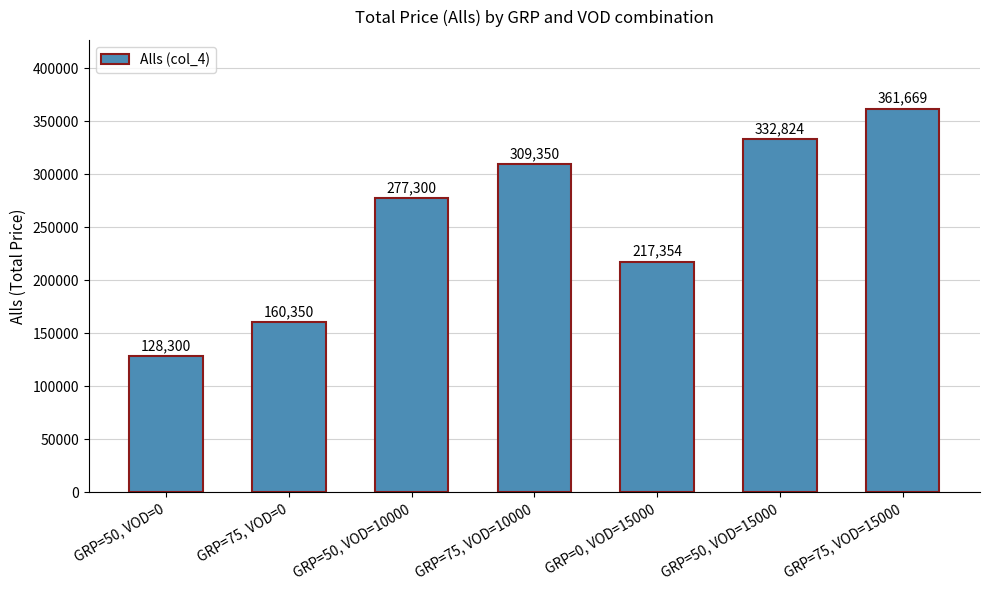

What is the ratio of the value at GRP=50, VOD=0 to the value at GRP=75, VOD=15000?

0.4